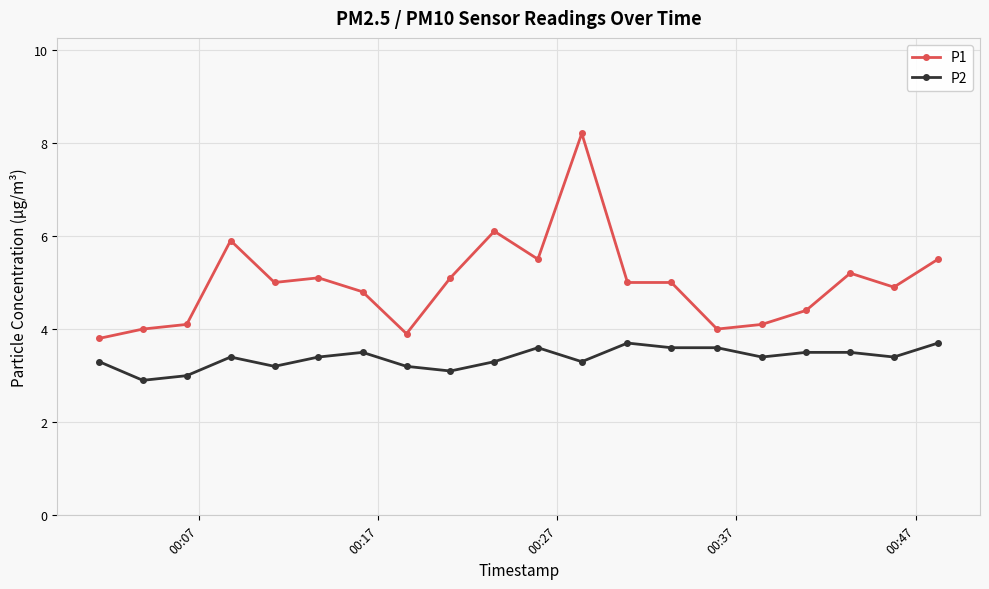

What is the maximum value shown in the chart?

8.2